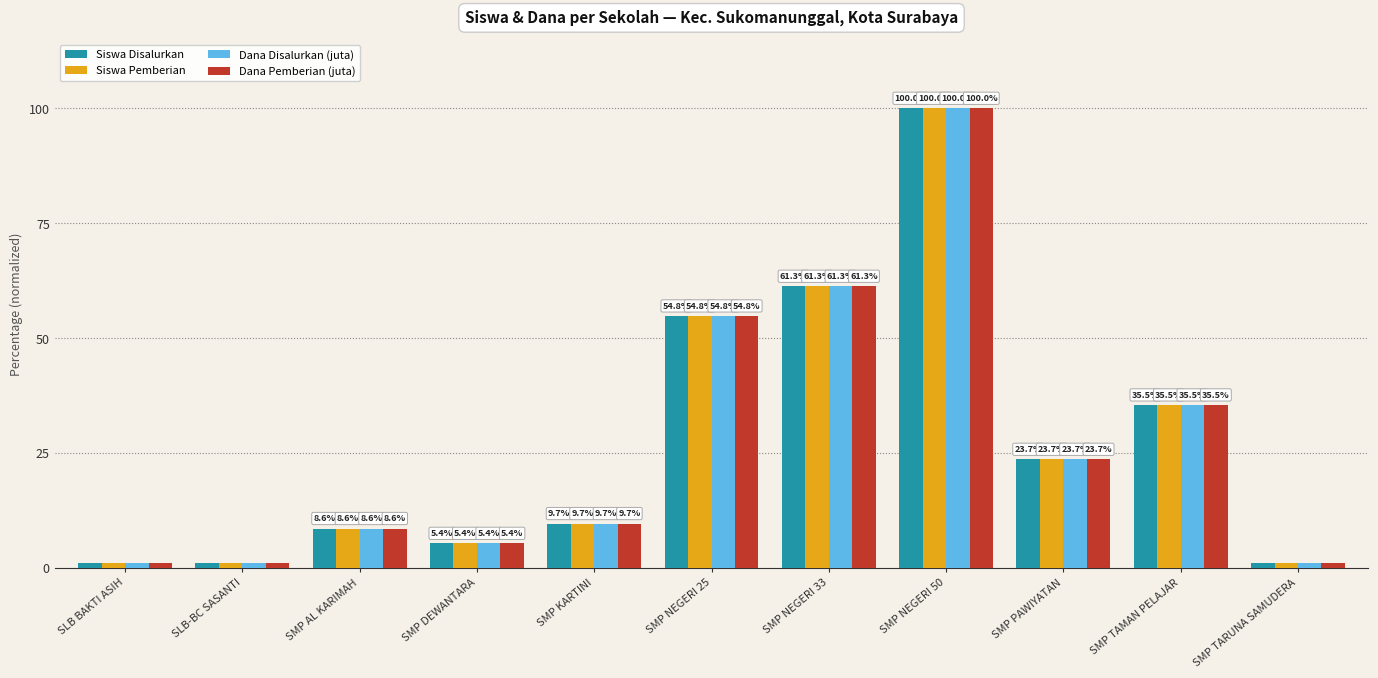

What is the difference between the Dana Pemberian (juta) values at SMP TARUNA SAMUDERA and SMP AL KARIMAH?

7.5